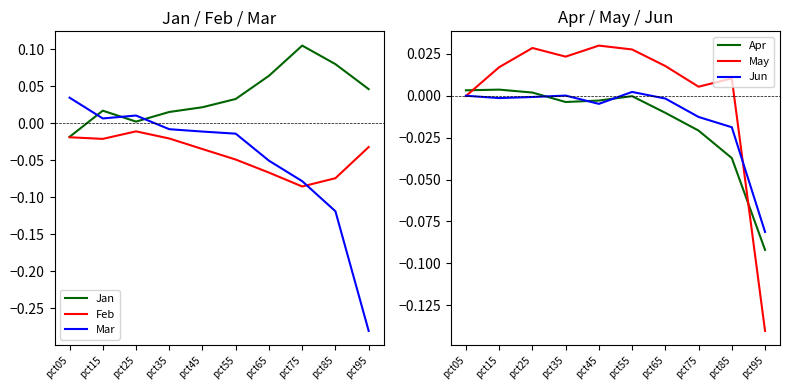

Reading left to right, extract all data points from this chart.

Jan: -0.0	0.0	0.0	0.0	0.0	0.0	0.1	0.1	0.1	0.0
Feb: -0.0	-0.0	-0.0	-0.0	-0.0	-0.0	-0.1	-0.1	-0.1	-0.0
Mar: 0.0	0.0	0.0	-0.0	-0.0	-0.0	-0.1	-0.1	-0.1	-0.3
Apr: 0.0	0.0	0.0	-0.0	-0.0	-0.0	-0.0	-0.0	-0.0	-0.1
May: -0.0	0.0	0.0	0.0	0.0	0.0	0.0	0.0	0.0	-0.1
Jun: 0.0	-0.0	-0.0	0.0	-0.0	0.0	-0.0	-0.0	-0.0	-0.1